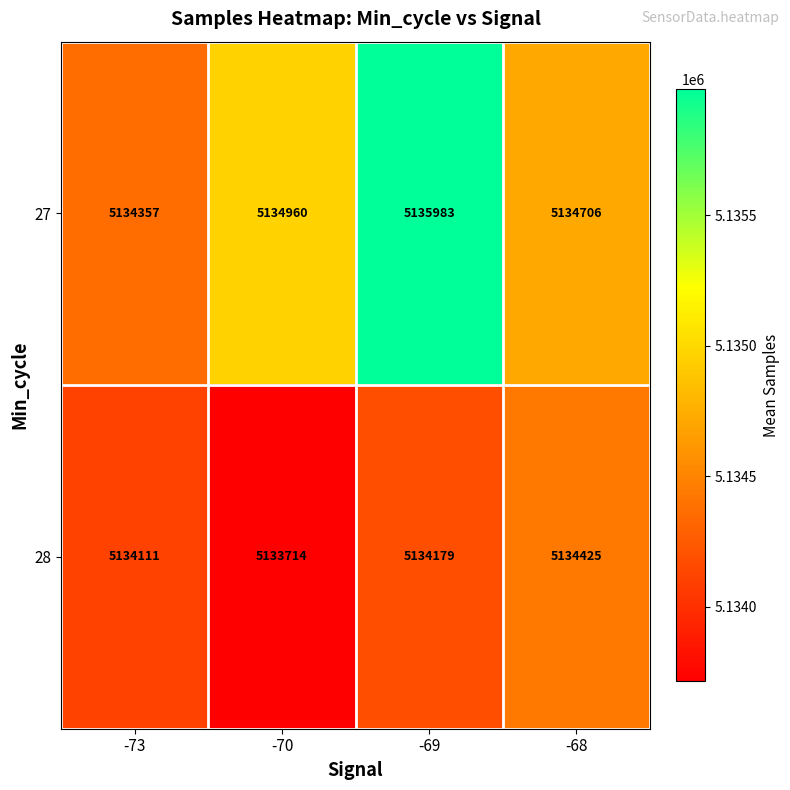

Reading left to right, list all the values displayed in this chart.

27: -73=5134357	-70=5134960	-69=5135983	-68=5134706
28: -73=5134111	-70=5133714	-69=5134179	-68=5134425